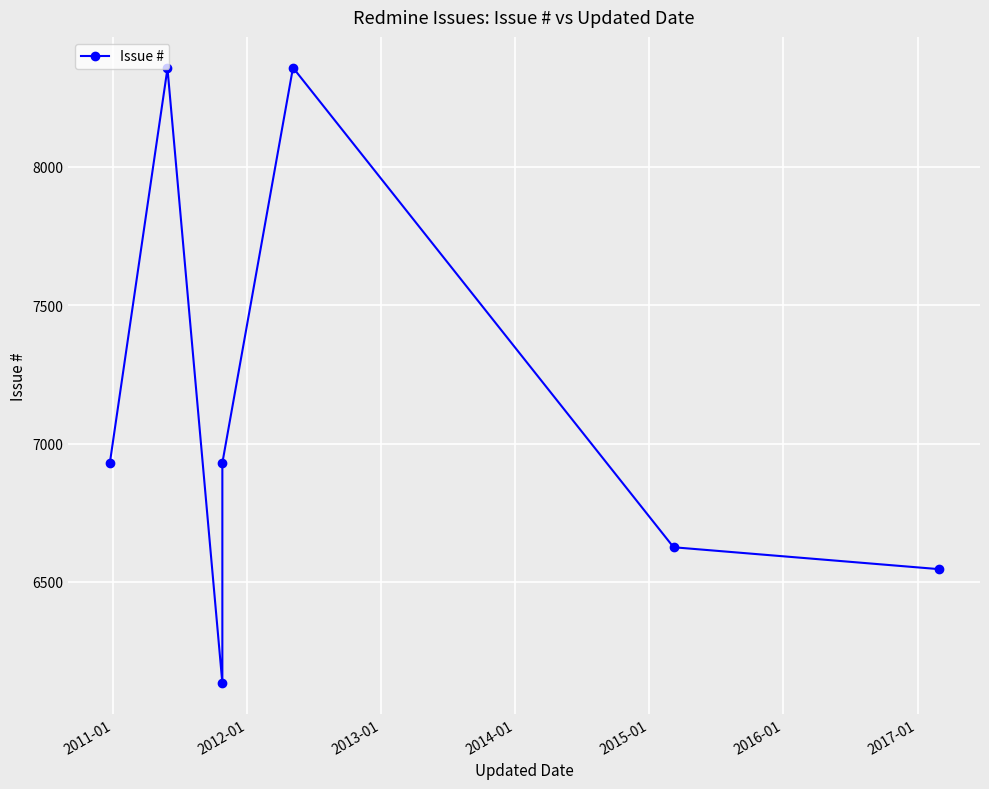

True or false: the data has more than 2 interior local peaks.

False